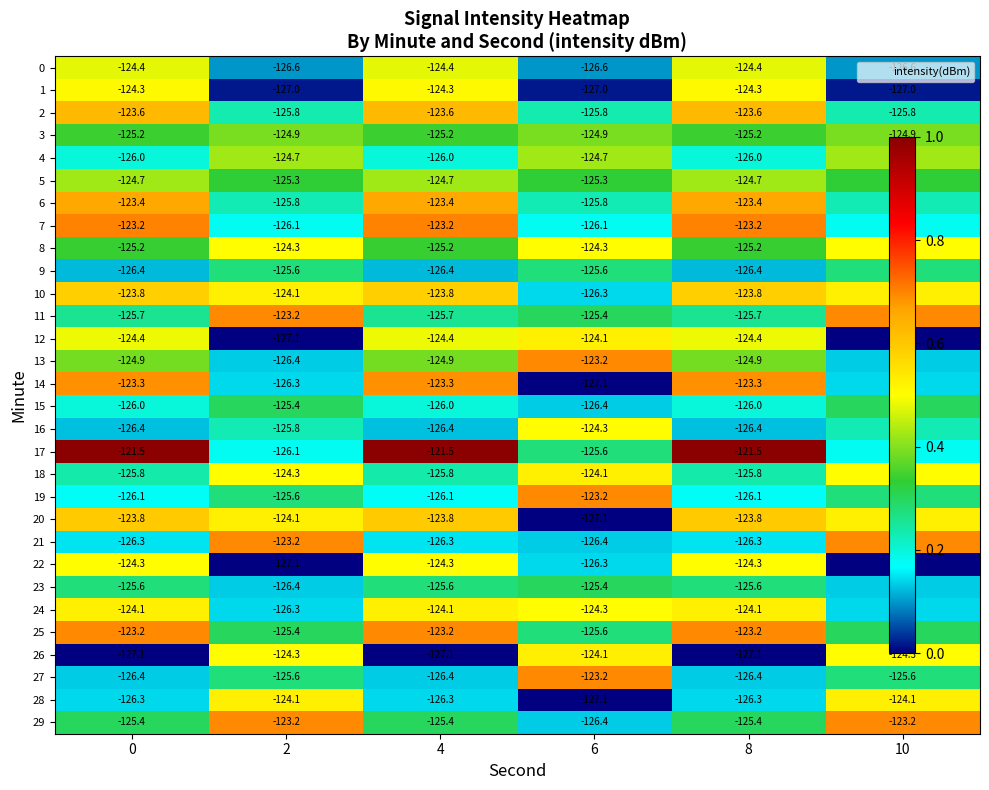

What is the highest value of the 21 series?

-123.2